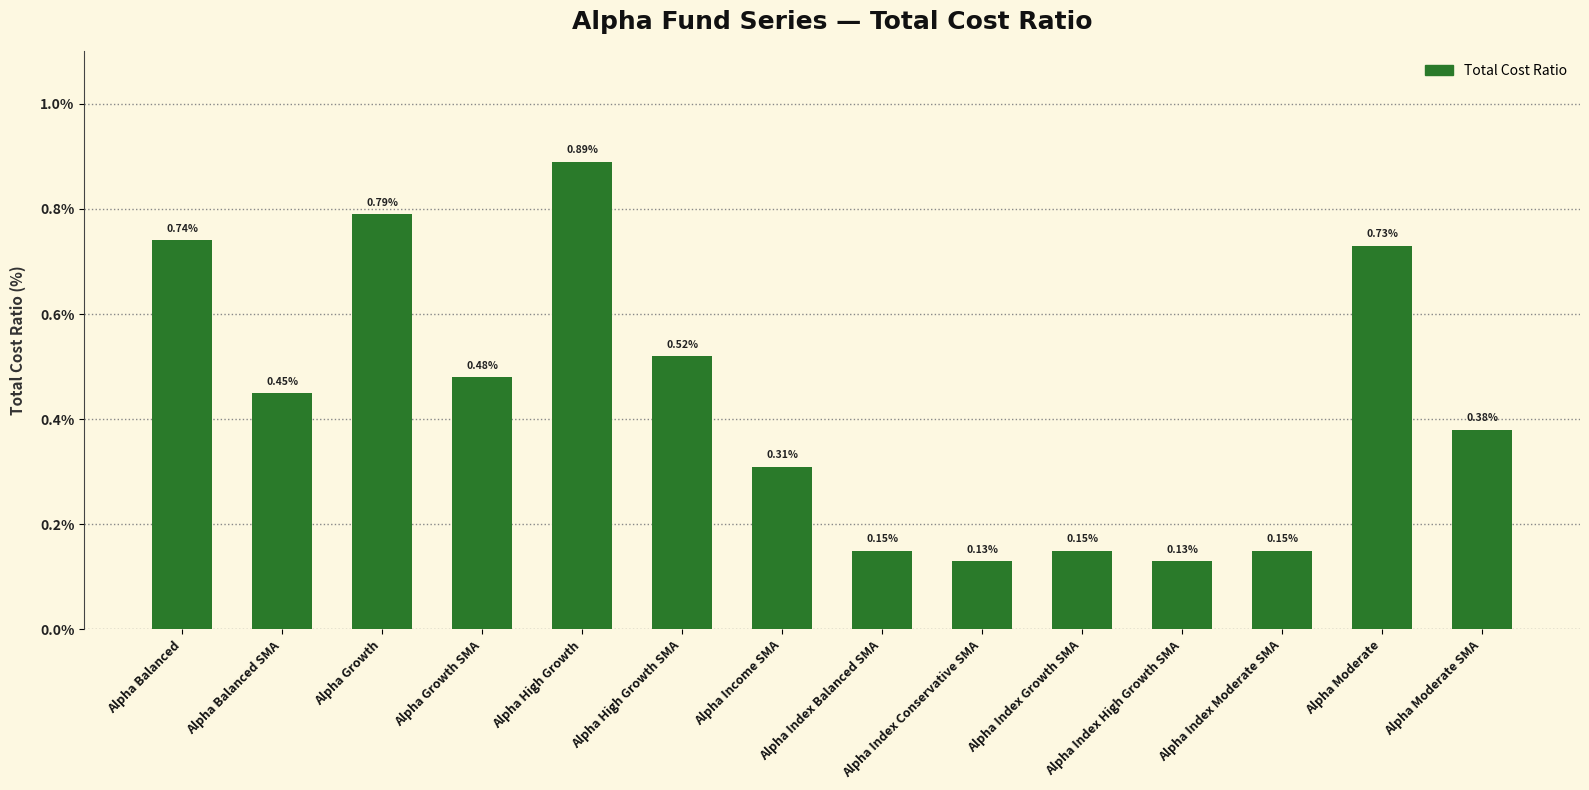

What is the change in value from Alpha Income SMA to Alpha Index Moderate SMA?

-0.2